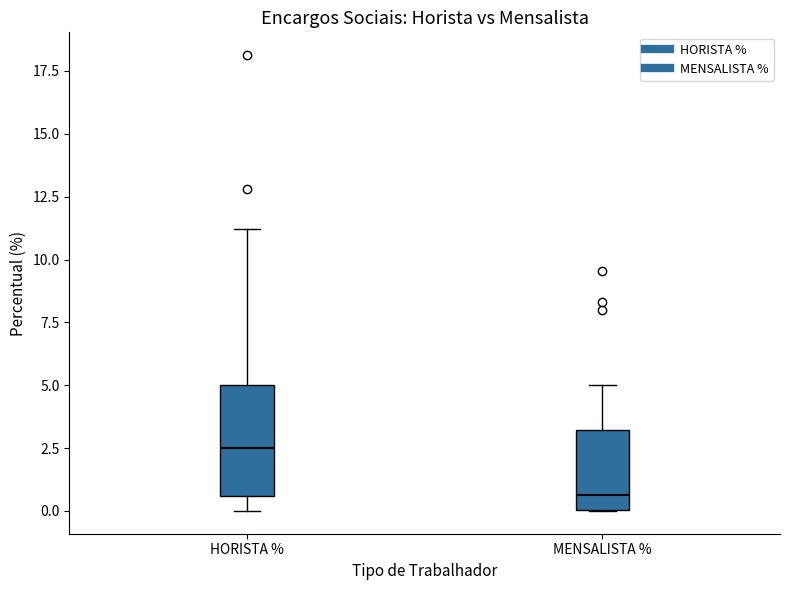

Reading left to right, read every box against the y-axis: the position of its median line, the range the box covers, and the ends of its whiskers. The values are not printed on the chart, so give them approximately, as read against the axis.

HORISTA %: median 2.5, box 0.5 to 5.0, whiskers 0.0 to 11.0
MENSALISTA %: median 0.5, box 0.0 to 3.0, whiskers 0.0 to 5.0